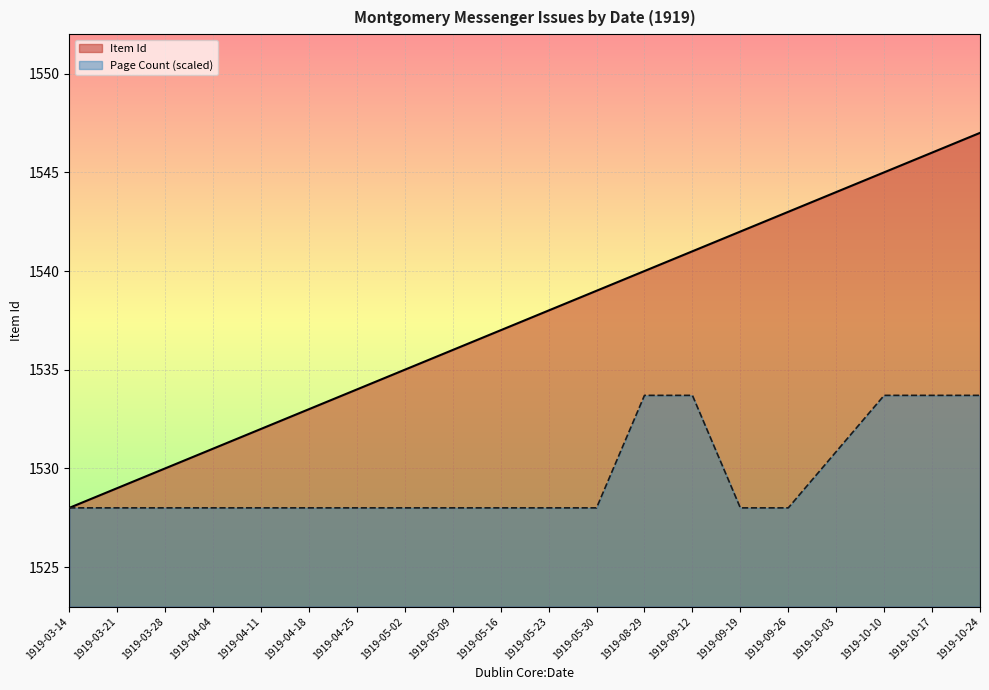

Rank the categories by value from highest to lowest.

1919-10-24, 1919-10-17, 1919-10-10, 1919-10-03, 1919-09-26, 1919-09-19, 1919-09-12, 1919-08-29, 1919-05-30, 1919-05-23, 1919-05-16, 1919-05-09, 1919-05-02, 1919-04-25, 1919-04-18, 1919-04-11, 1919-04-04, 1919-03-28, 1919-03-21, 1919-03-14